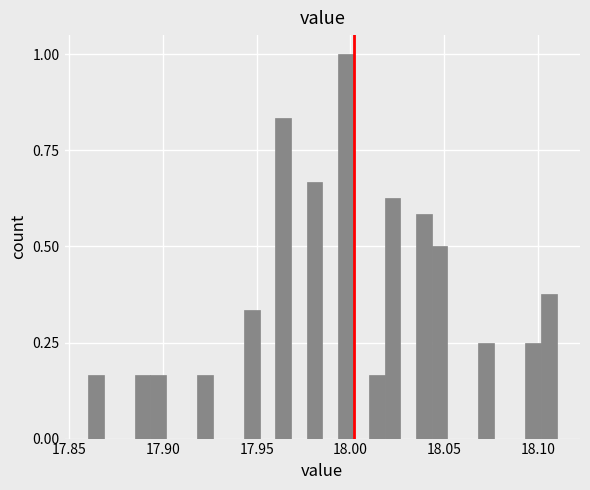

Read against the x-axis, roughly where is the centre of the tallest bar?

18.000